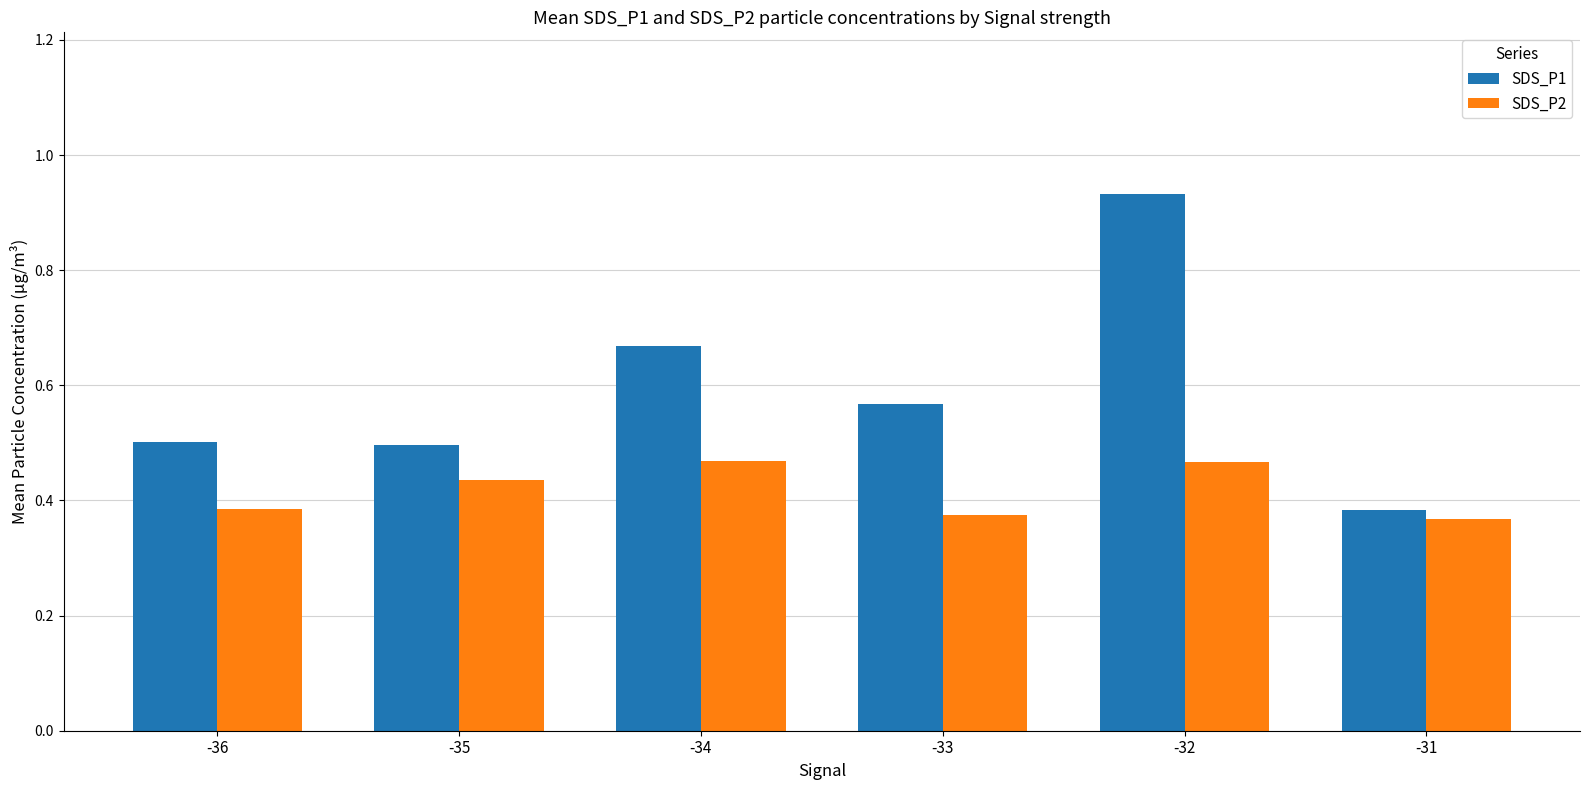

Which category has the lowest value in the SDS_P1 series?

-31